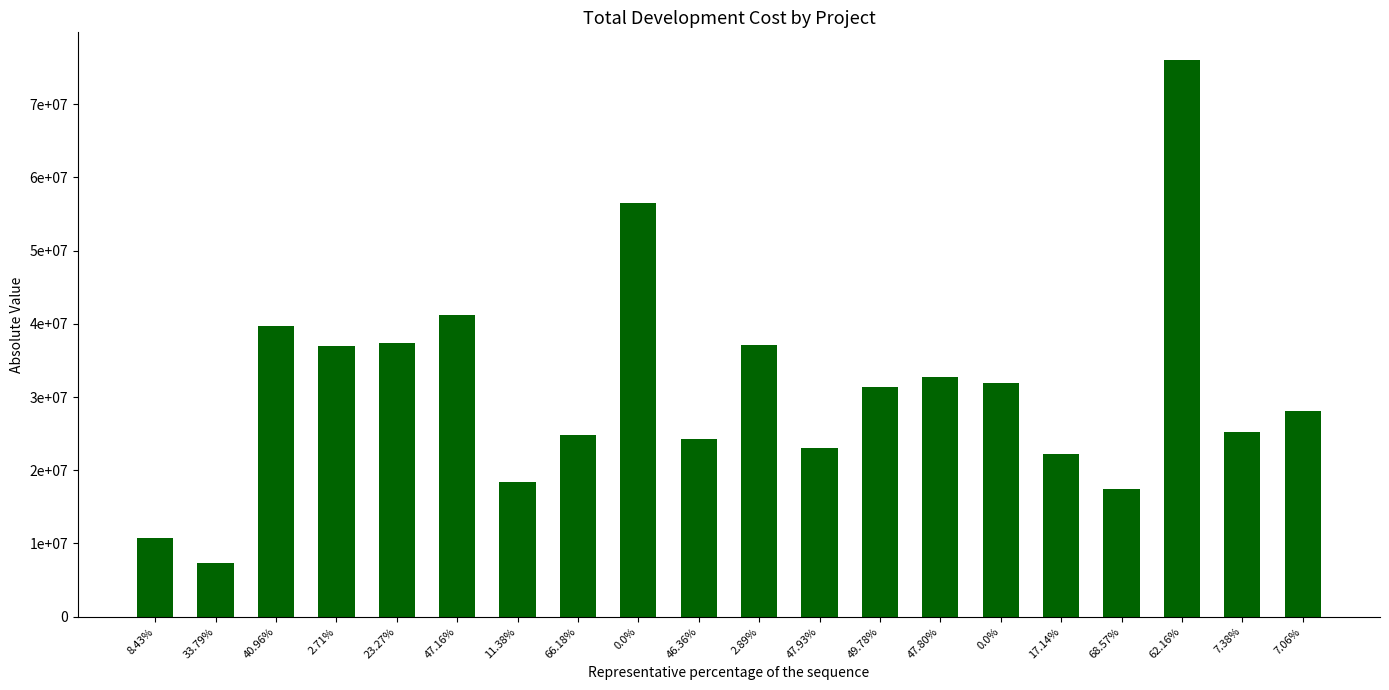

Are the bars horizontal?

No